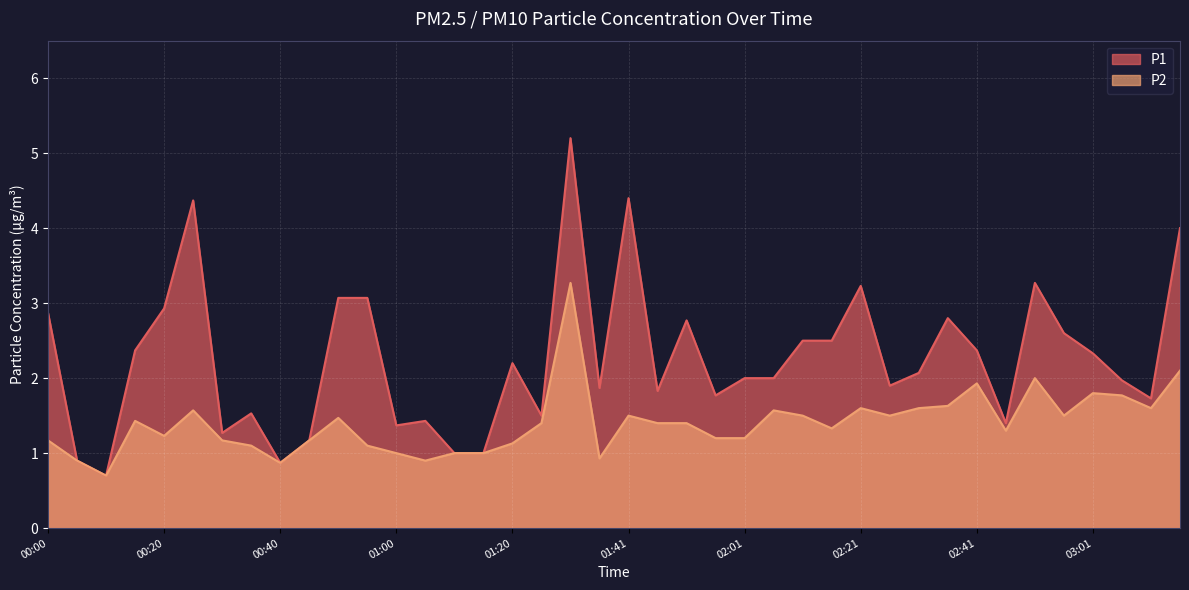

What is the value of the P2 point at the 16th from the left?

1.0